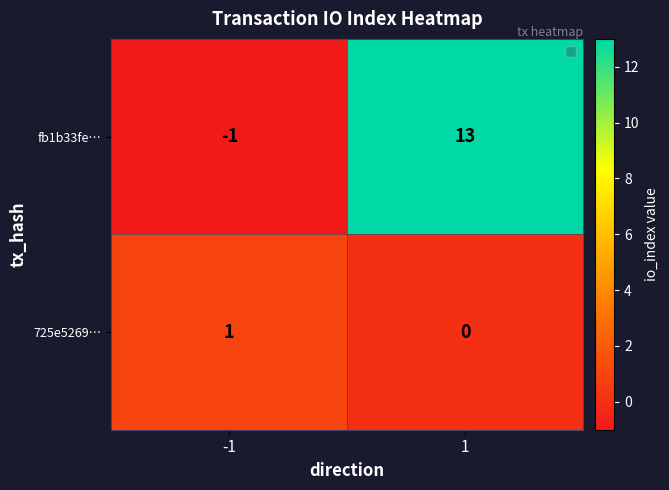

Reading left to right, list all the values displayed in this chart.

fb1b33fe…: -1=-1	1=13
725e5269…: -1=1	1=0